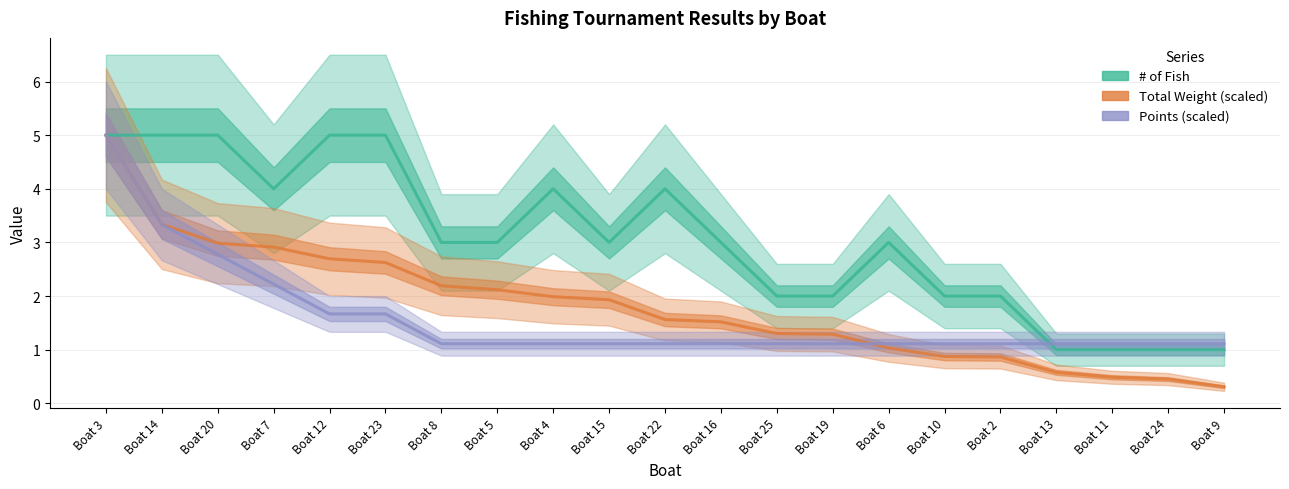

What is the label of the 15th point from the left?

Boat 6